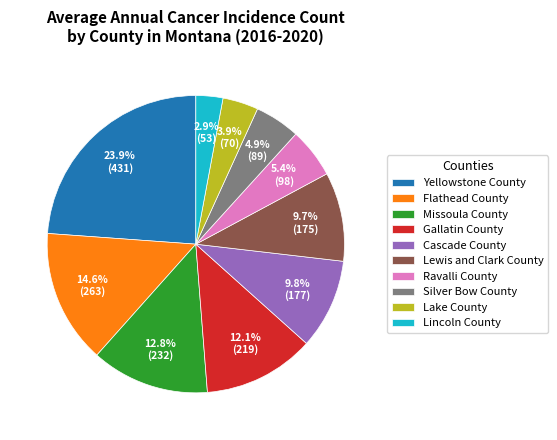

Approximately how many times larger is the value at Gallatin County compared to Silver Bow County?

2.5